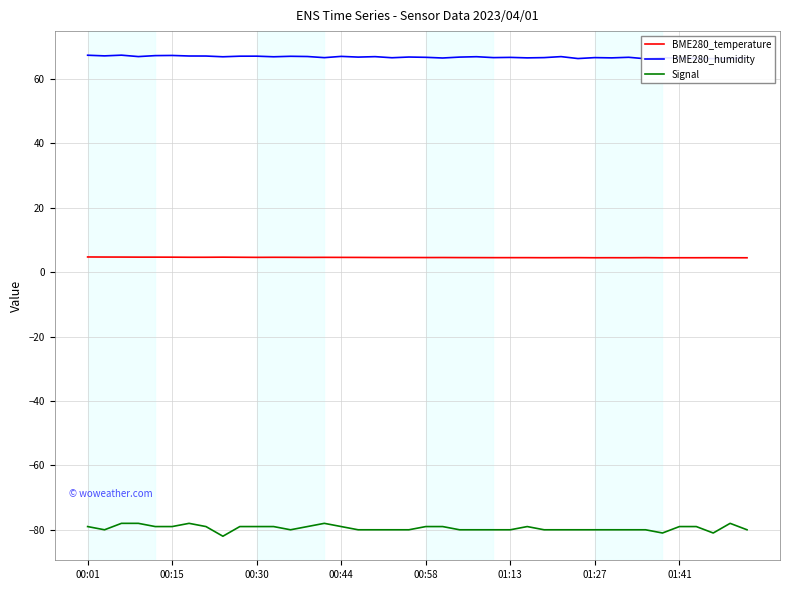

What is the value of the BME280_humidity point at the 39th from the left?

66.3